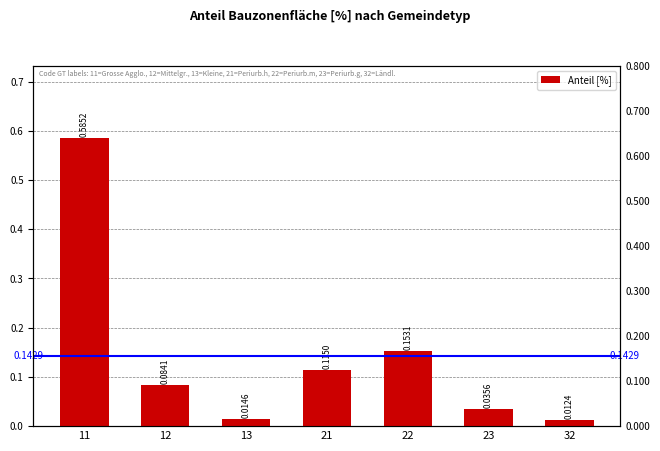

How many bars are there in total?

7